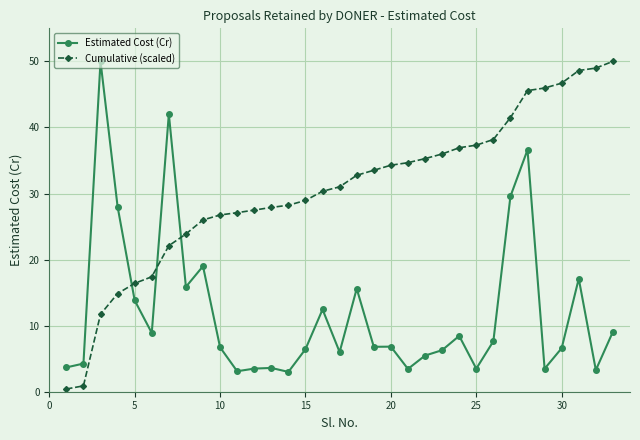

What is the average value of the Cumulative (scaled) series?

30.5